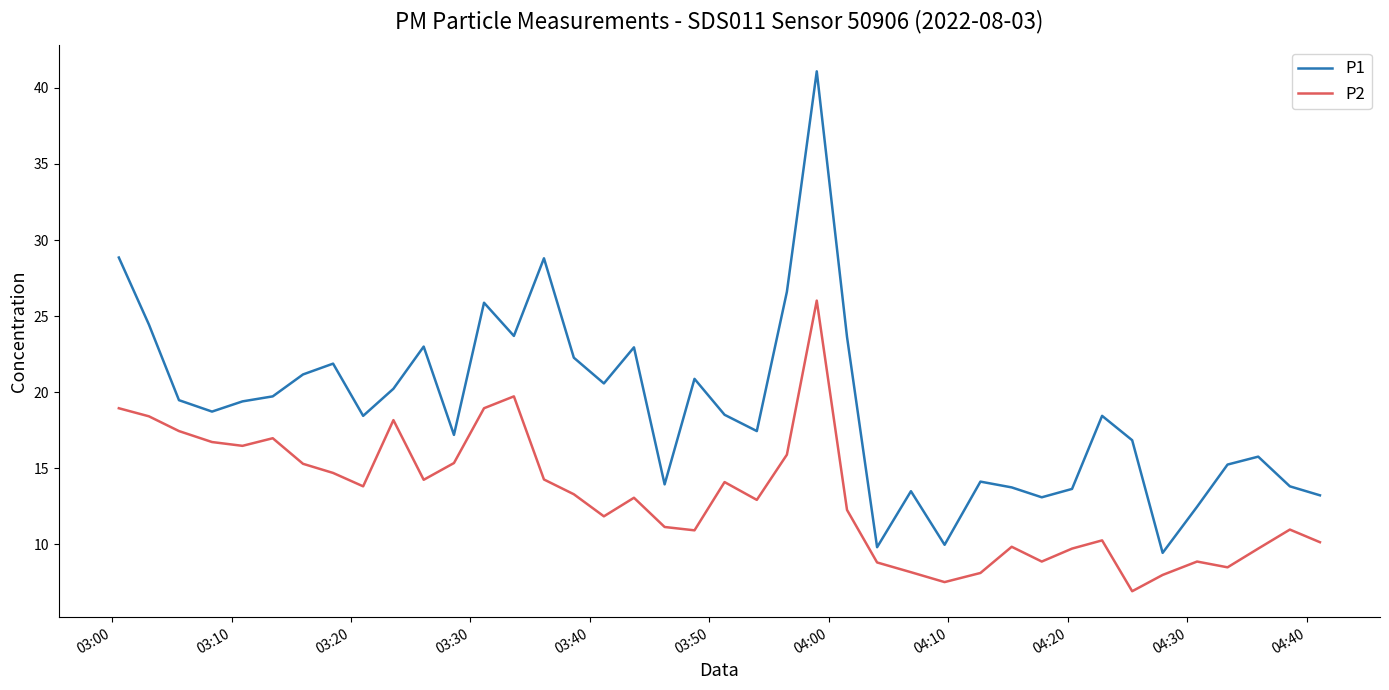

What is the average value of the P2 series?

13.1